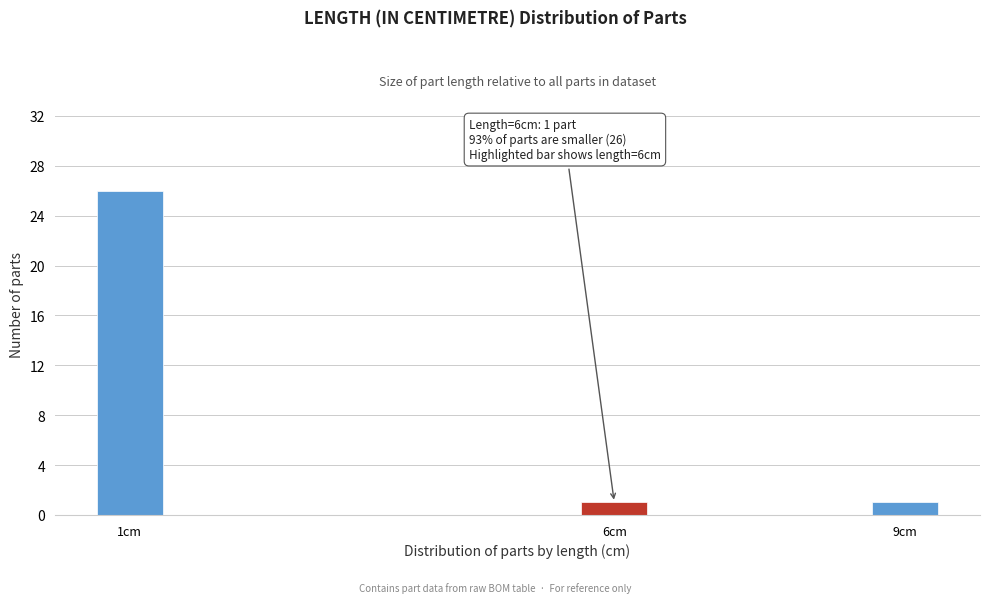

Reading left to right, list all the values displayed in this chart.

26	1	1